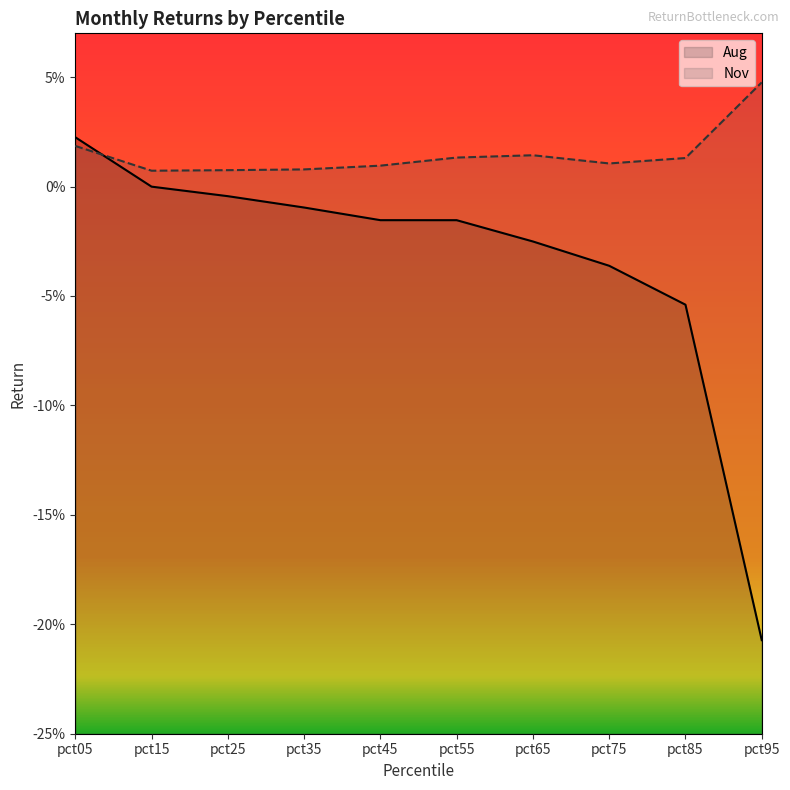

True or false: Aug and Nov intersect in this chart.

True